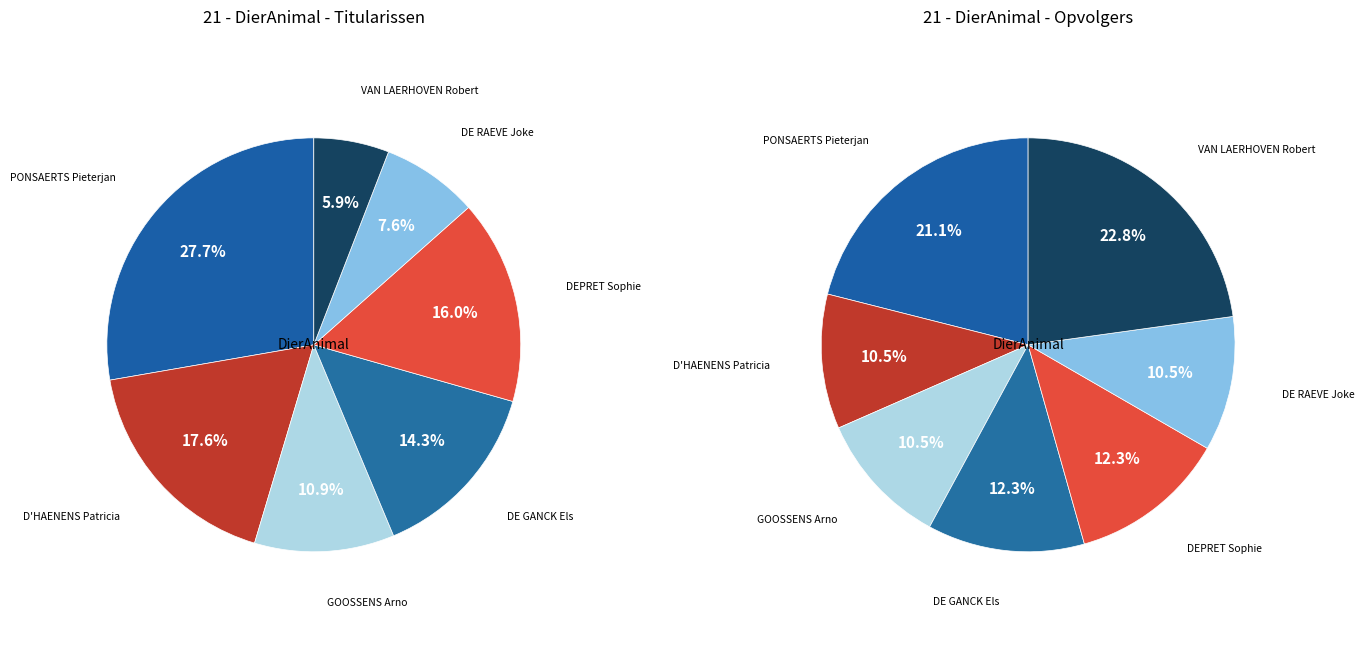

What is the largest slice in the pie chart?

PONSAERTS Pieterjan